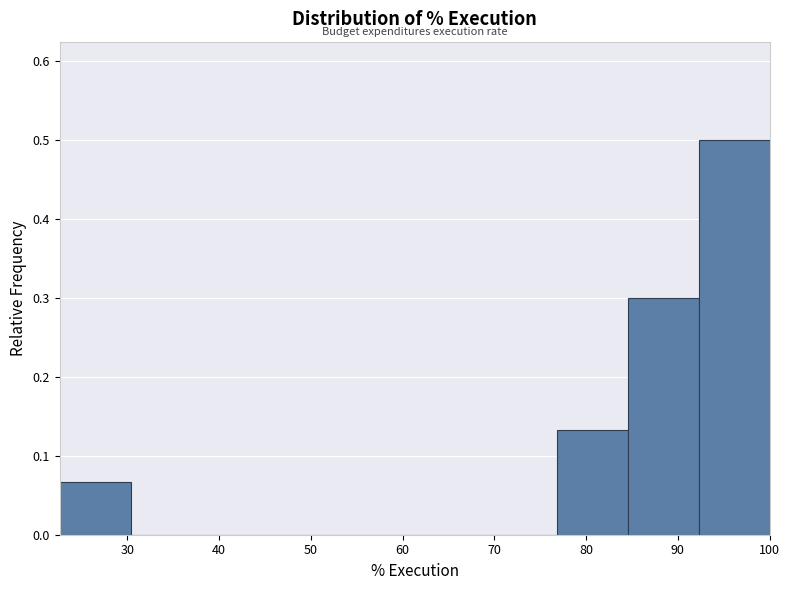

Reading left to right, transcribe this chart: for each bar, give the range it covers on the x-axis and its height. Neither the bar edges nor the heights are printed on the chart, so give them approximately, as read against the axes.

23 to 30: 0.07
30 to 38: 0
38 to 46: 0
46 to 54: 0
54 to 61: 0
61 to 69: 0
69 to 77: 0
77 to 85: 0.13
85 to 92: 0.30
92 to 100: 0.50